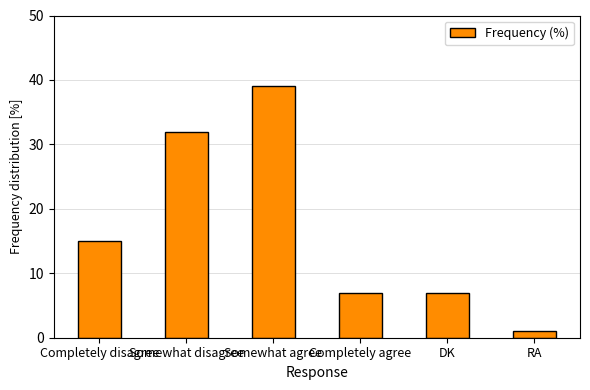

What is the sum of the values at Completely agree and DK?

14